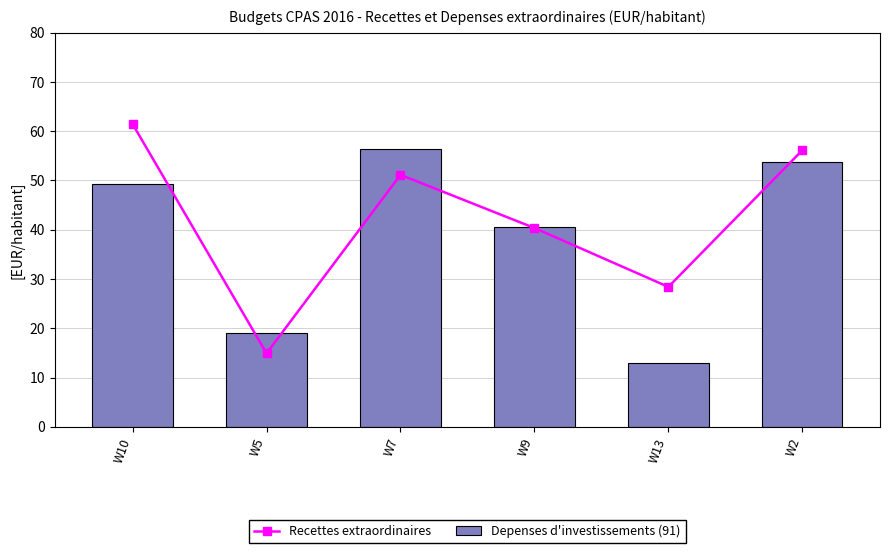

What is the spread (max minus min) of values at W10?

12.3